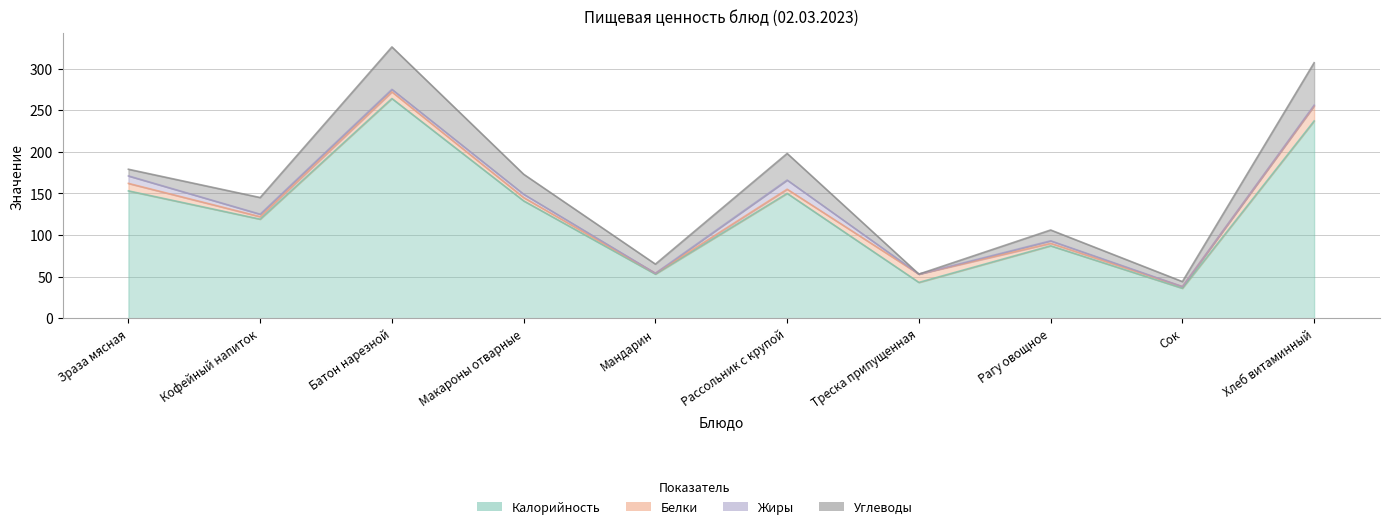

What is the difference between the maximum and minimum values in the Калорийность series?

228